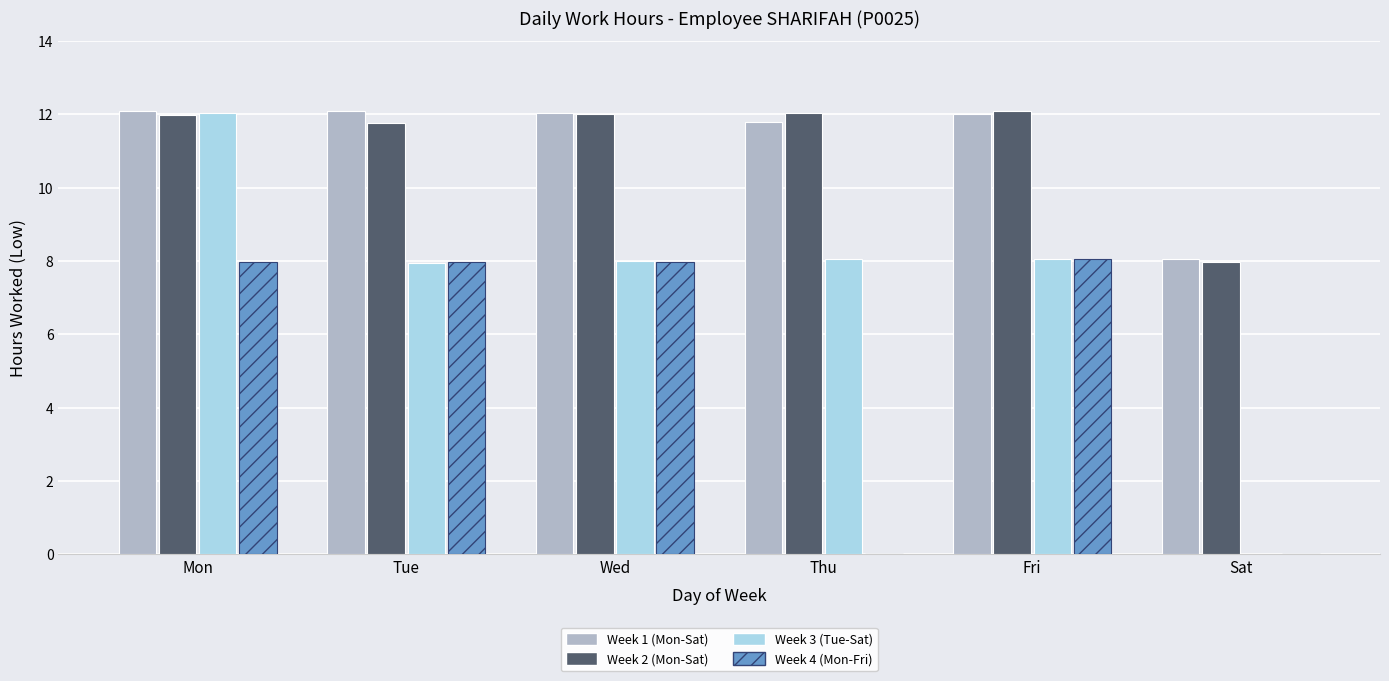

What is the sum of the Week 3 (Tue-Sat) values at Wed and Mon?

20.0